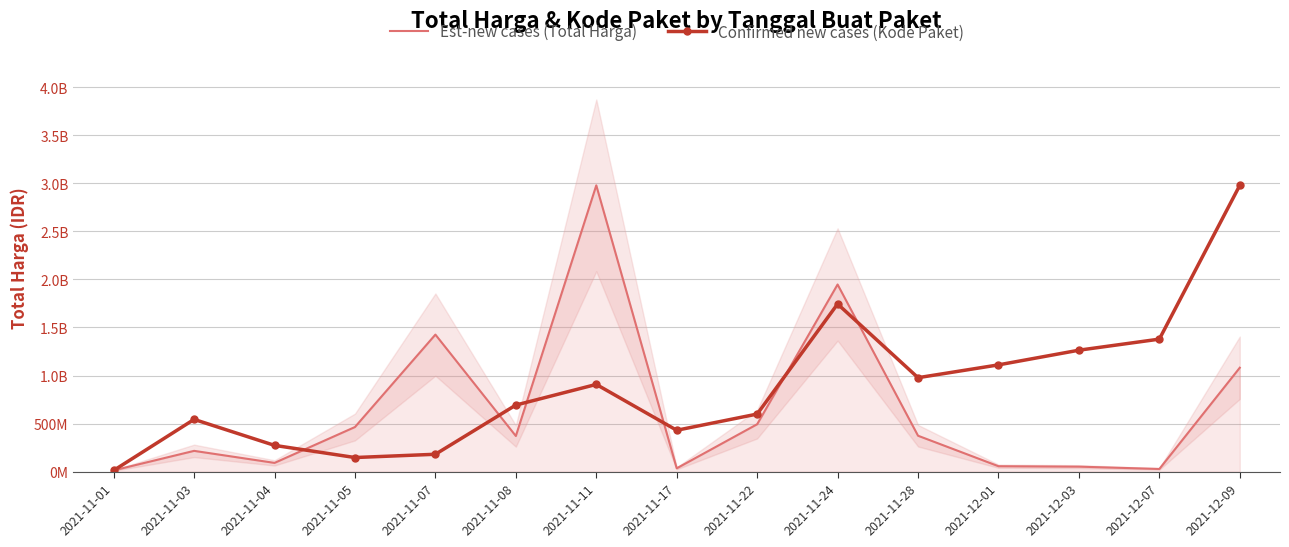

Rank the series by their maximum value, from lowest to highest.

Est-new cases (Total Harga), Confirmed new cases (Kode Paket)